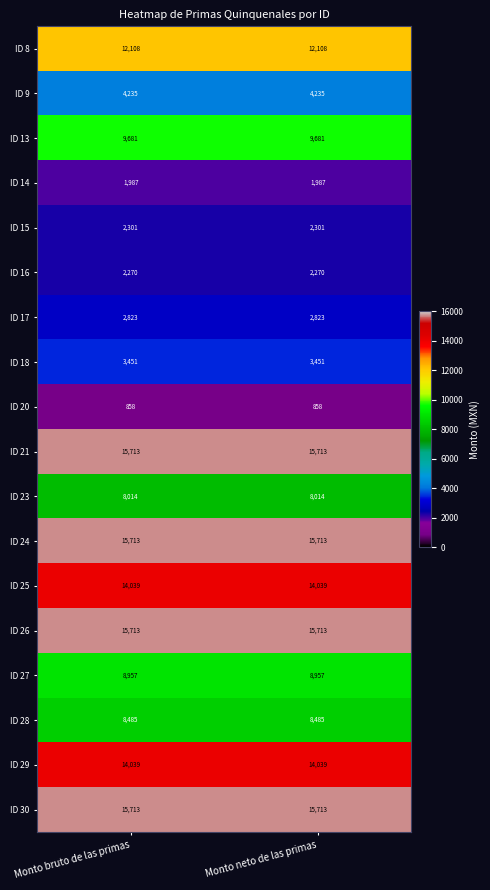

What is the highest value of the ID 29 series?

14039